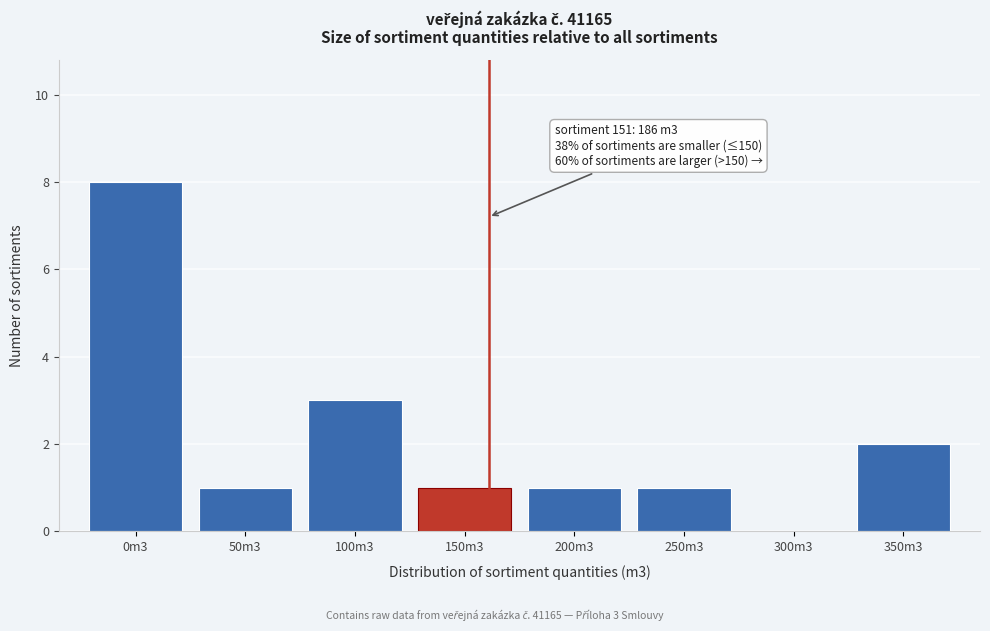

Reading right to left, list all the values displayed in this chart.

350m3=2	300m3=0	250m3=1	200m3=1	150m3=1	100m3=3	50m3=1	0m3=8